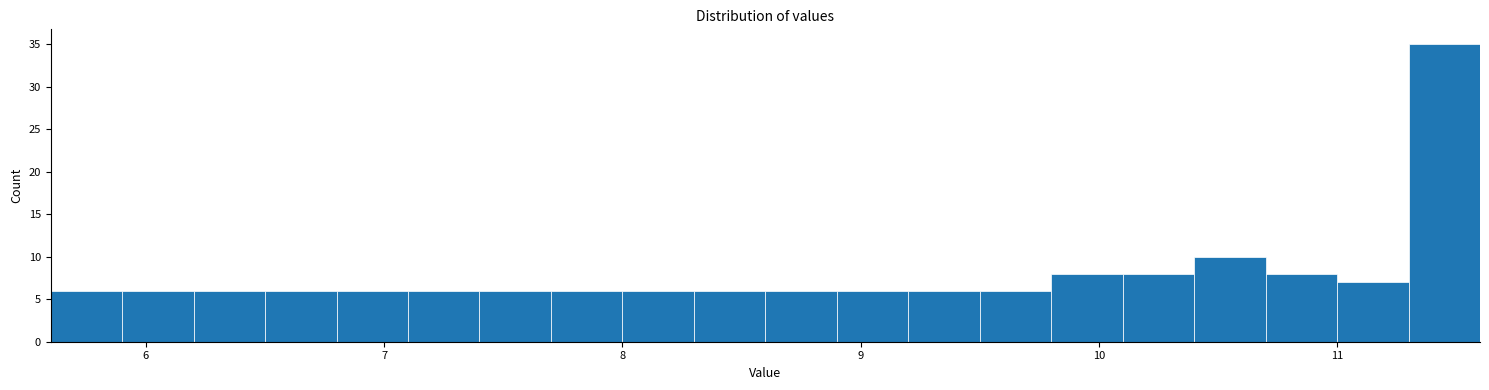

Around what value on the x-axis is the tallest bar? Give the approximate position of its centre, as read against the axis.

11.5